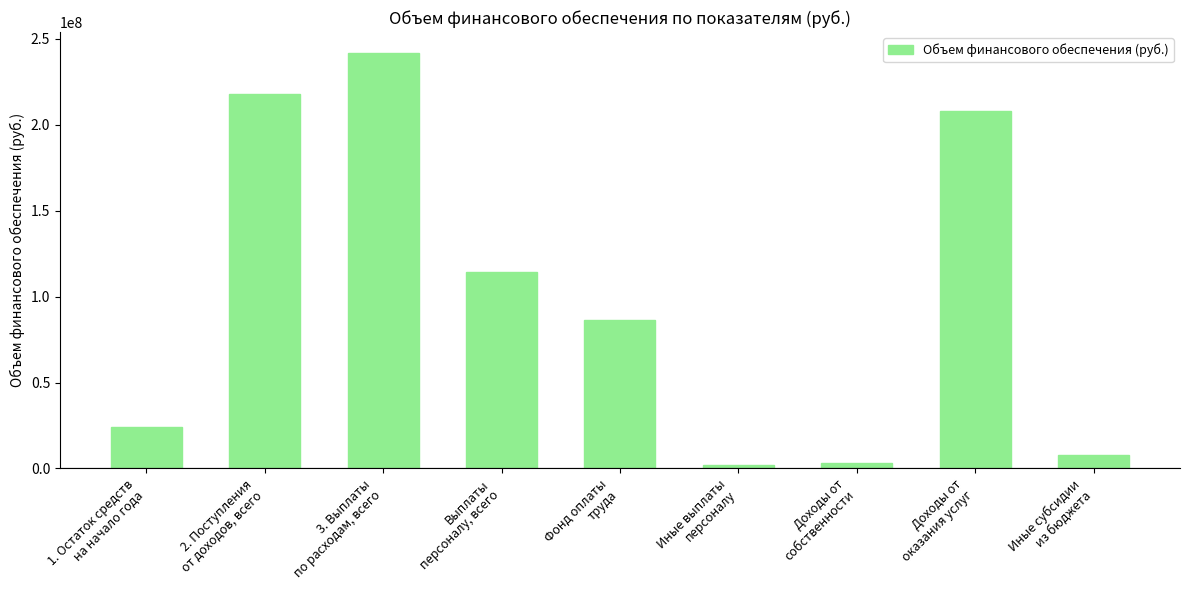

What is the change in value from Доходы от
собственности to Иные субсидии
из бюджета?

+4739178.0